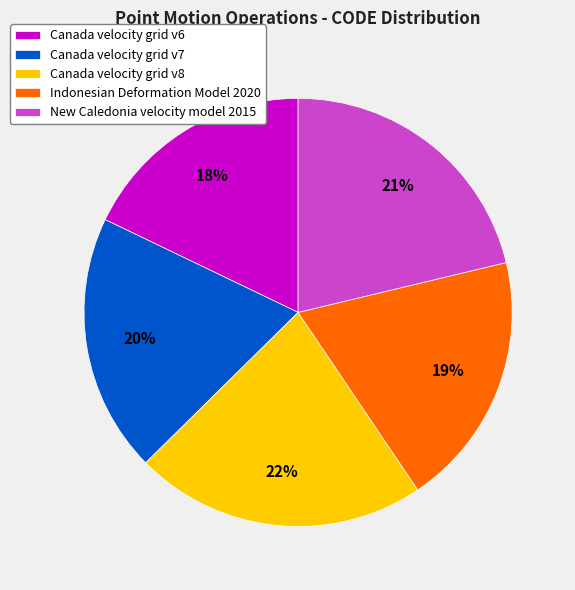

Which slice is the smallest?

Canada velocity grid v6